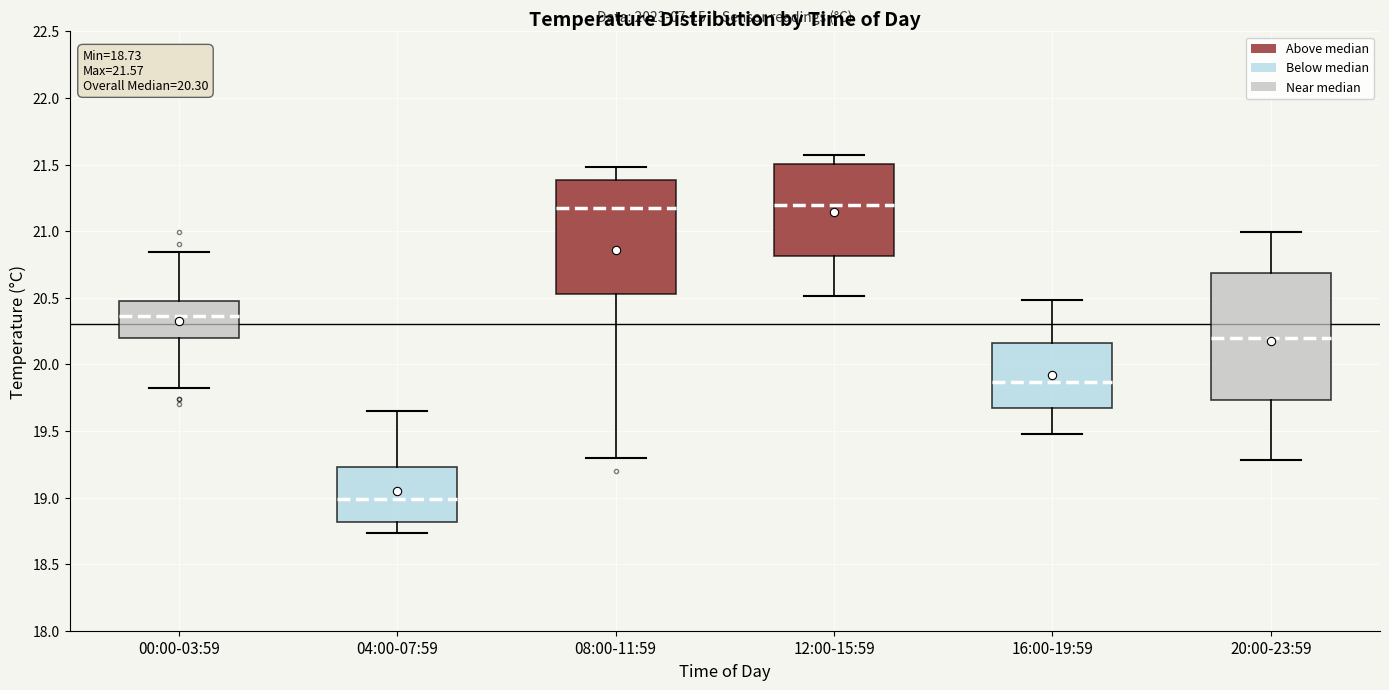

Which box is the tallest, from its lower edge to its upper edge?

20:00-23:59